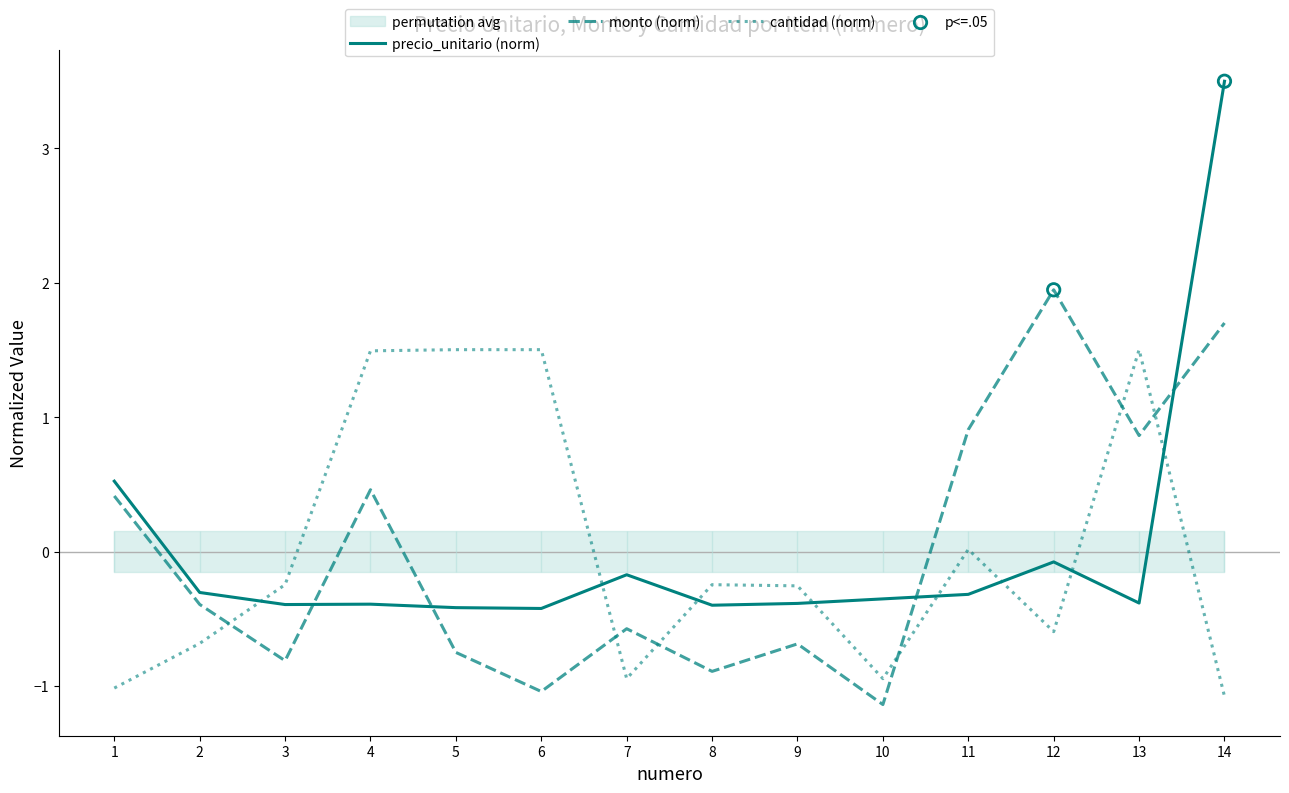

At how many categories does at least one series exceed 2?

1